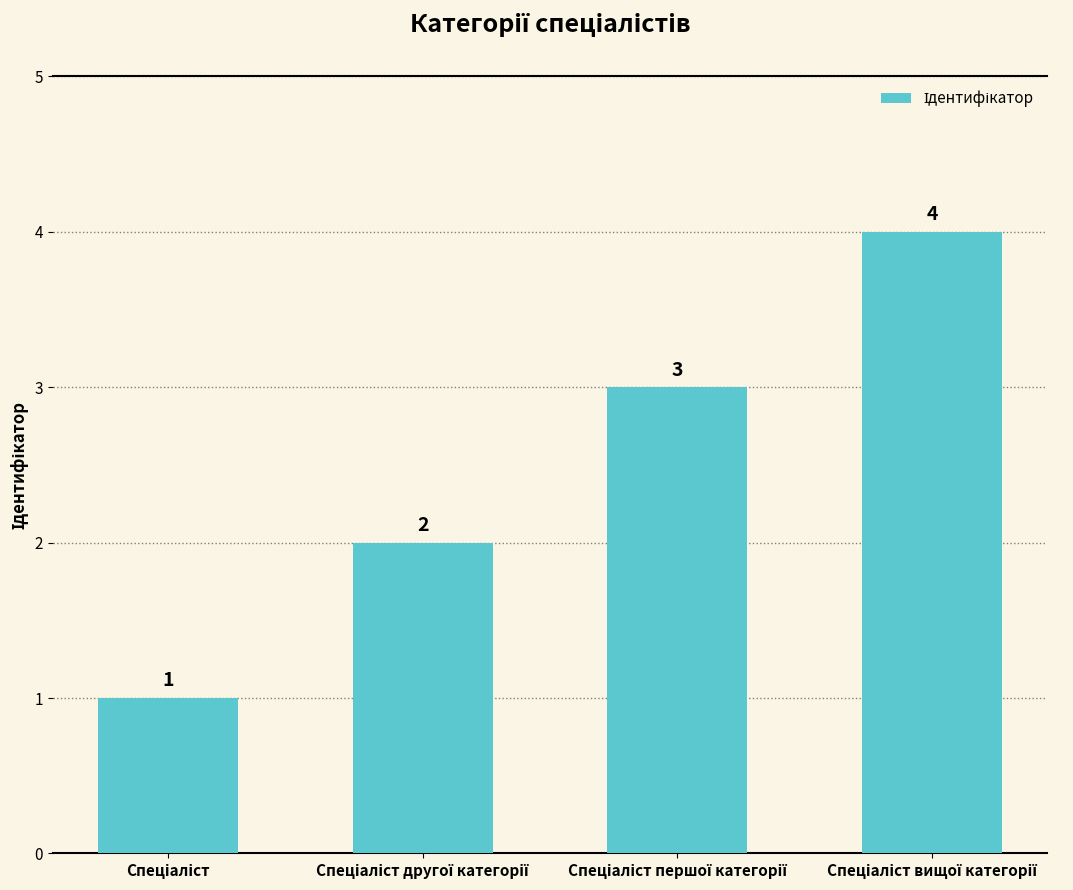

What is the value of the 3rd bar from the left?

3